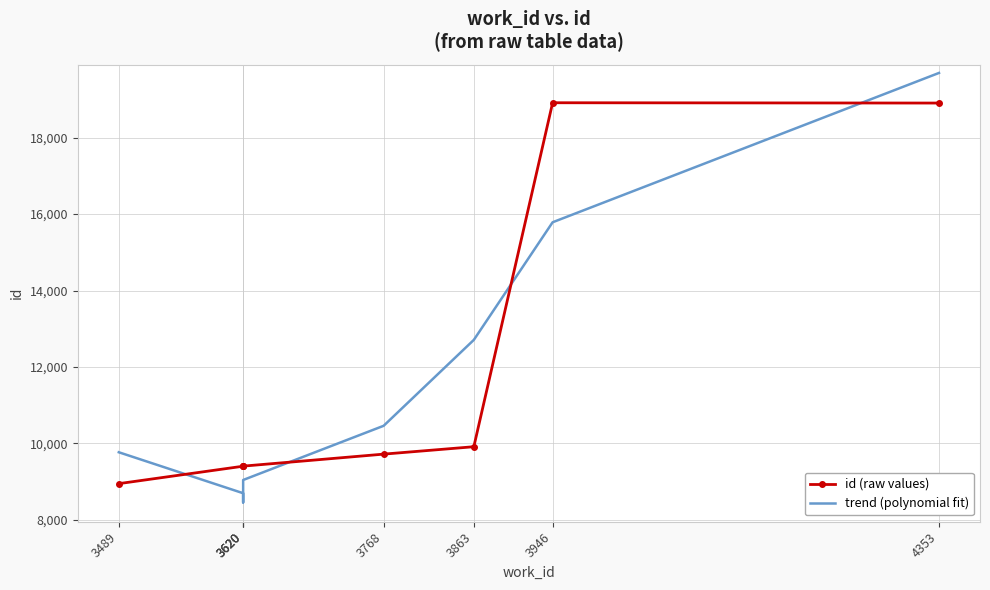

Which series has the largest total across all categories?

id (raw values)